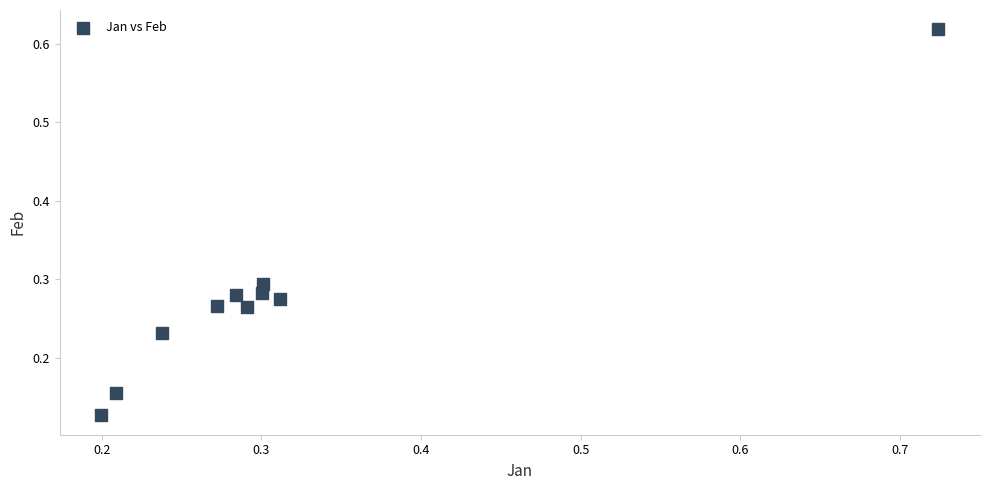

What is the range of X values (max minus min)?

0.5